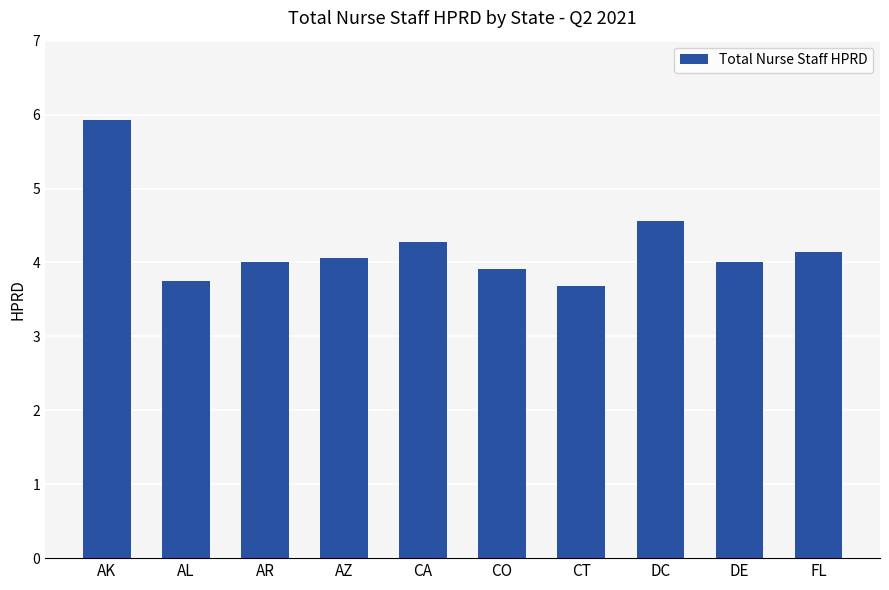

What is the change in value from CT to DC?

+0.9